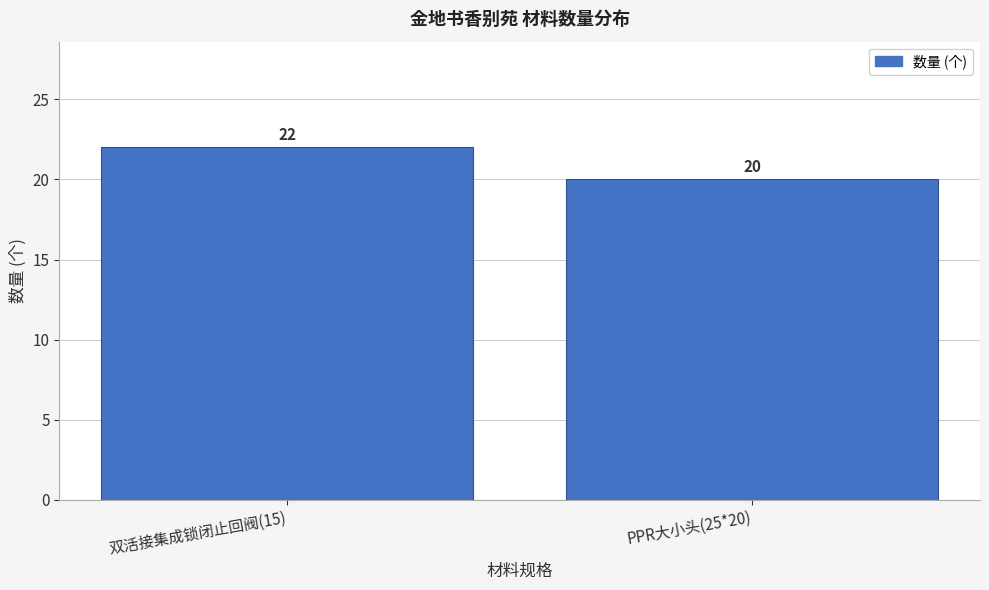

Reading left to right, what are all the values shown in this chart?

双活接集成锁闭止回阀(15)=22	PPR大小头(25*20)=20